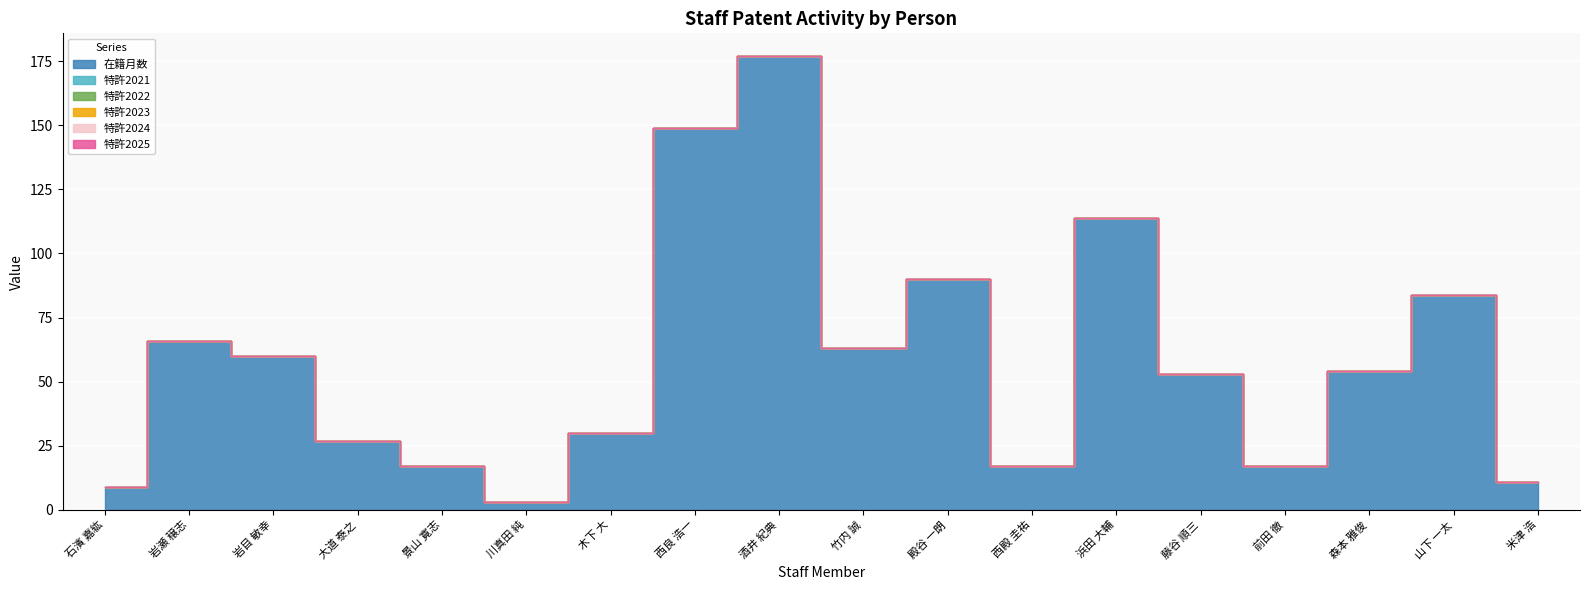

What is the label of the 13th point from the right?

川真田 純